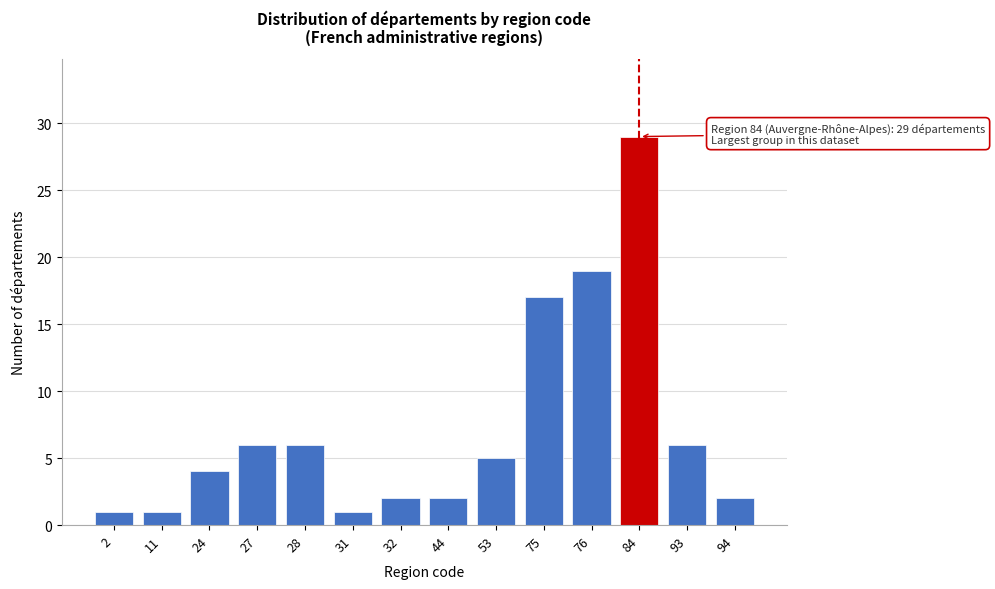

Reading left to right, list all the values displayed in this chart.

1	1	4	6	6	1	2	2	5	17	19	29	6	2